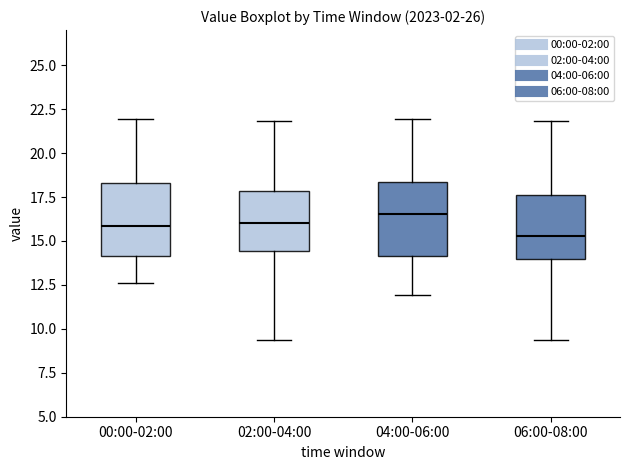

Reading left to right, read every box against the y-axis: the position of its median line, the range the box covers, and the ends of its whiskers. The values are not printed on the chart, so give them approximately, as read against the axis.

00:00-02:00: median 16.0, box 14.0 to 18.5, whiskers 12.5 to 22.0
02:00-04:00: median 16.0, box 14.5 to 18.0, whiskers 9.5 to 22.0
04:00-06:00: median 16.5, box 14.0 to 18.5, whiskers 12.0 to 22.0
06:00-08:00: median 15.5, box 14.0 to 17.5, whiskers 9.5 to 22.0